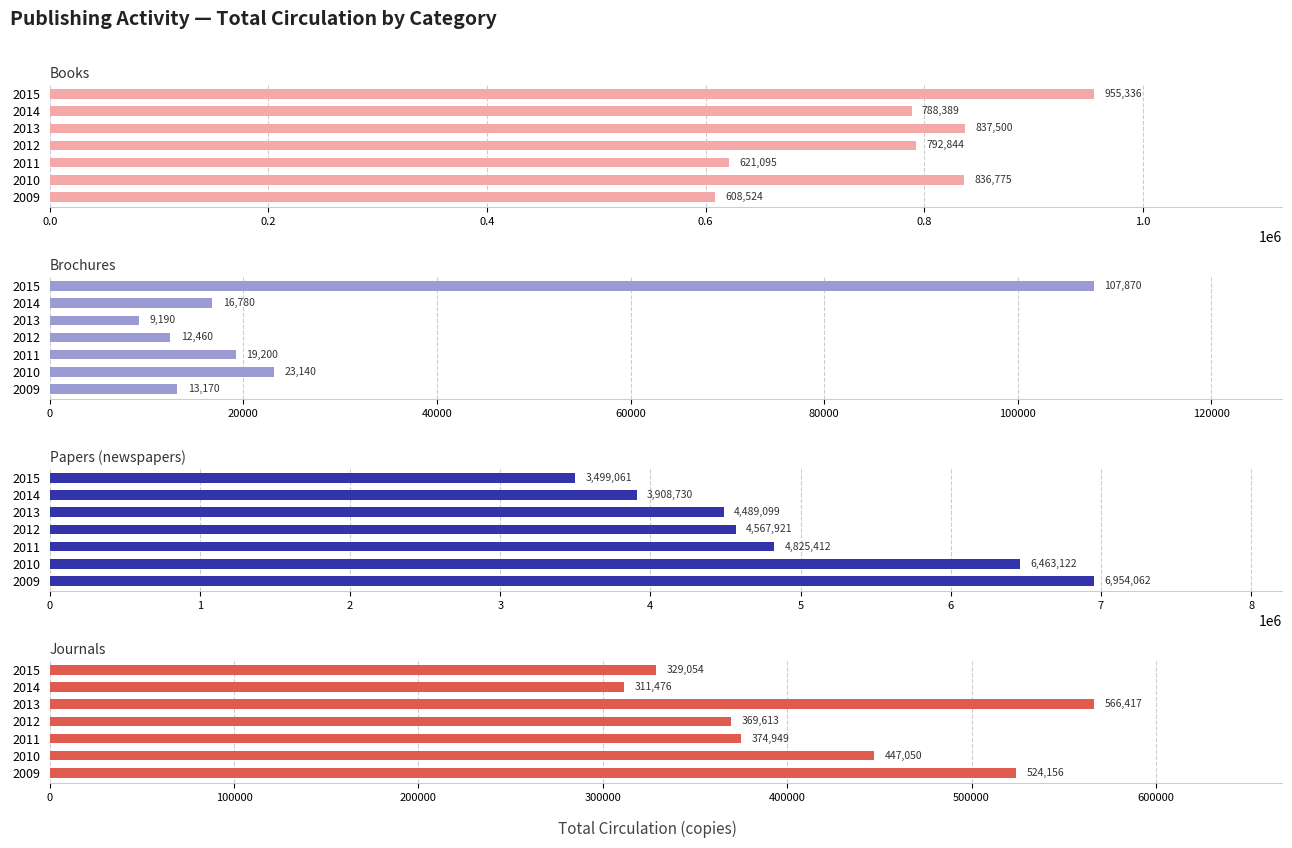

Count the number of data series in this chart.

4